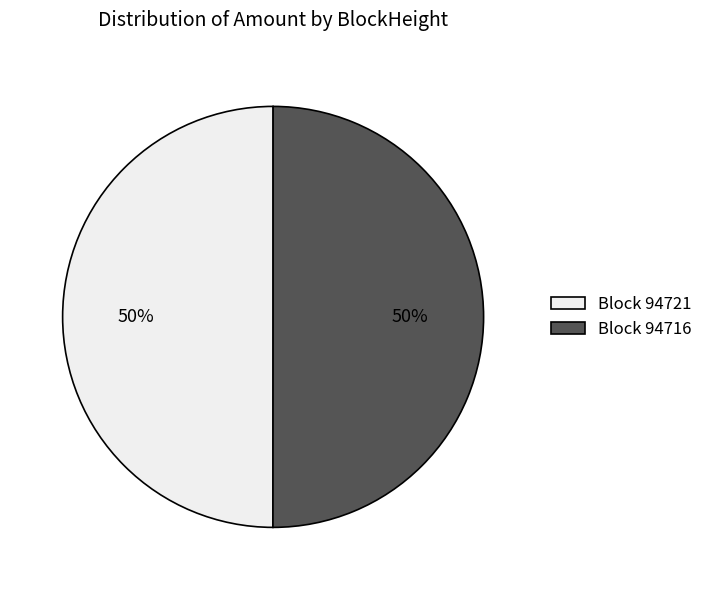

To the nearest percent, what is the average slice percentage?

50%